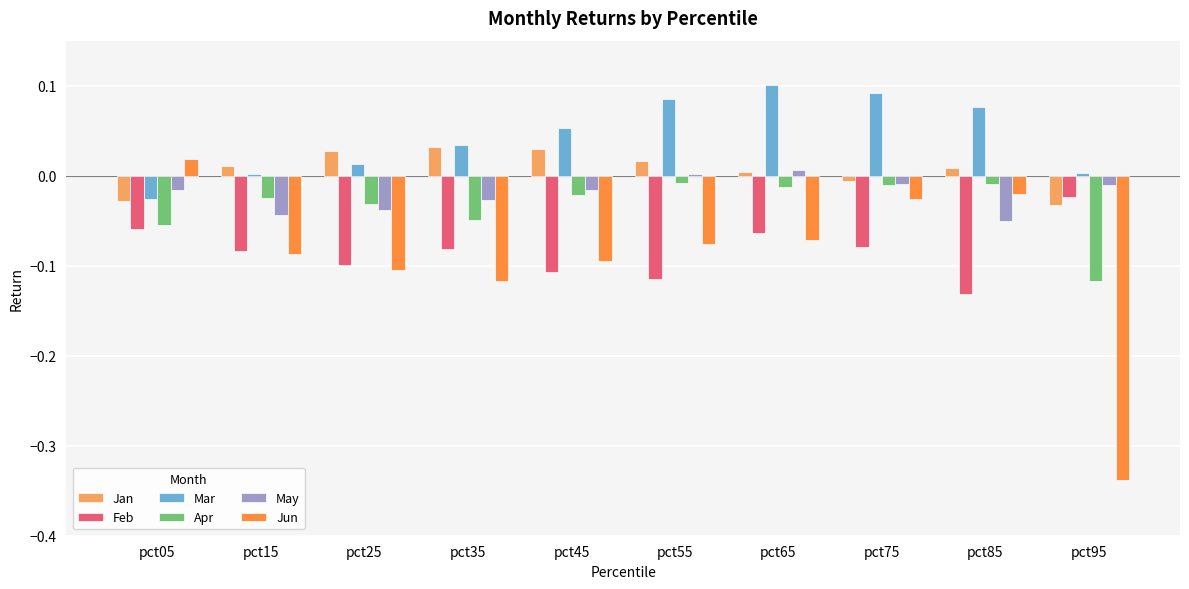

At pct45, list the series in order from largest to smallest.

Mar, Jan, May, Apr, Jun, Feb